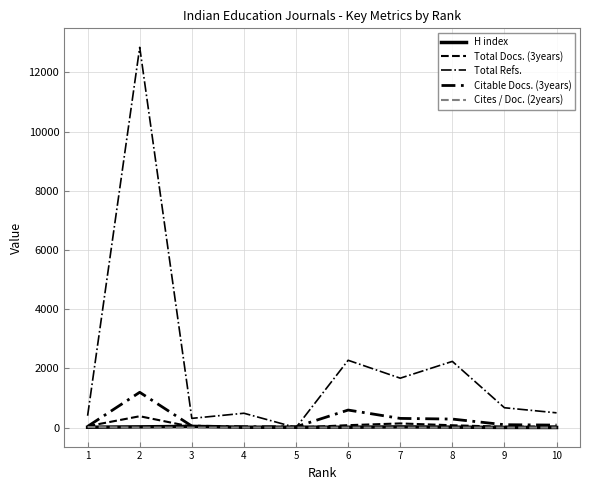

Between 3 and 10, which is larger?

3